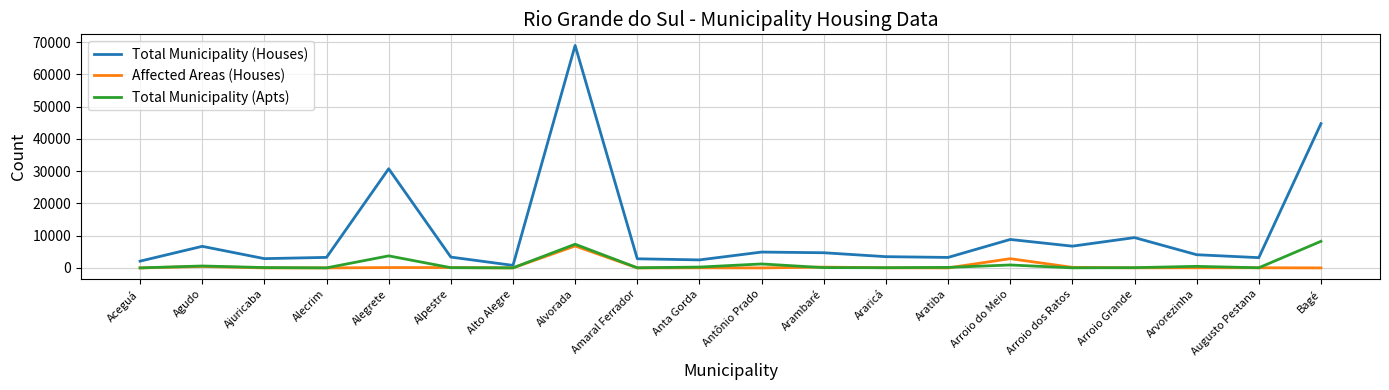

What is the sum of the Total Municipality (Apts) values at Ajuricaba and Augusto Pestana?

157